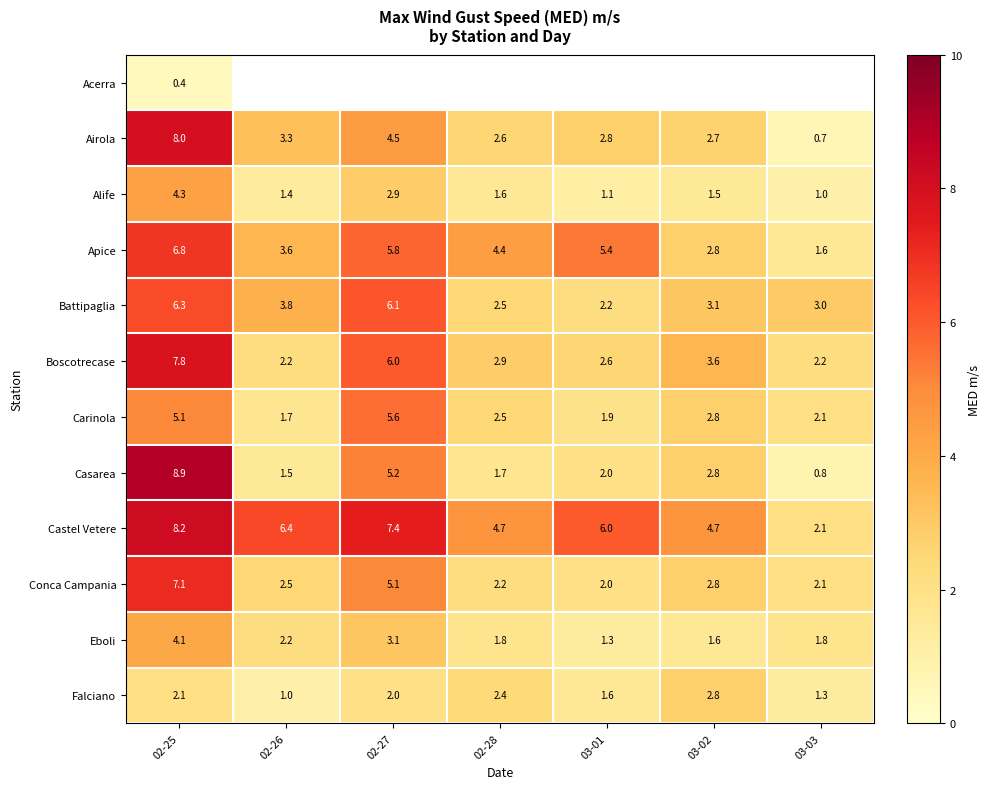

Is the value of Conca Campania at 02-28 greater than the value of Battipaglia at 02-27?

No